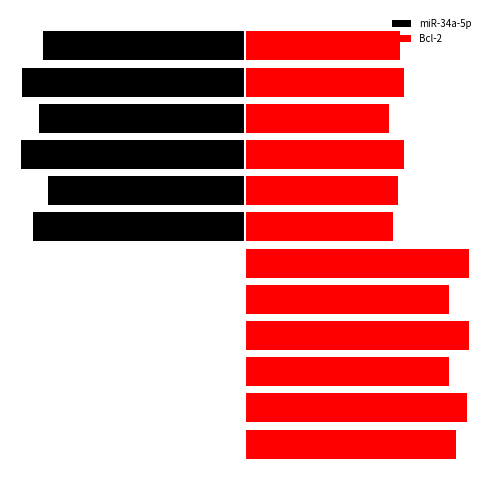

Does the chart contain any negative values?

Yes